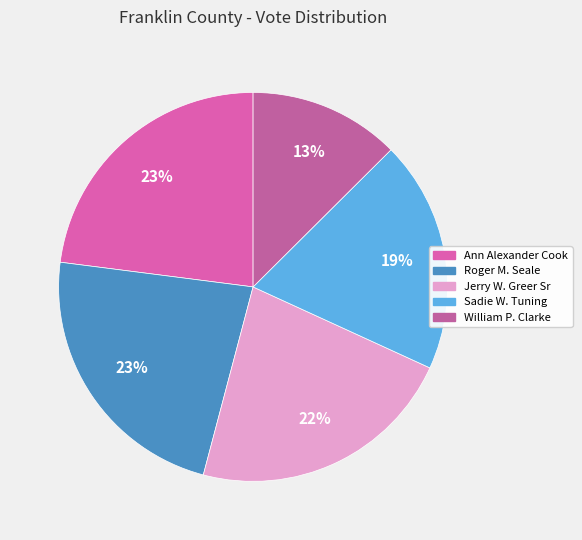

What is the ratio of the value at William P. Clarke to the value at Sadie W. Tuning?

0.7